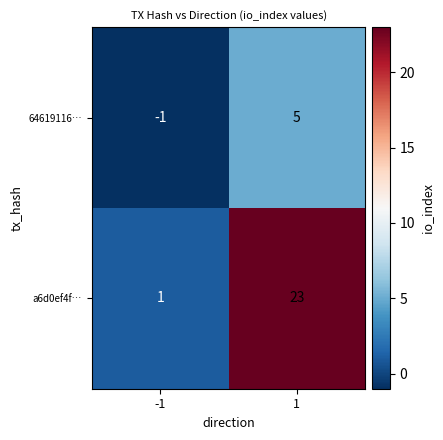

What is the total value across all series at 1?

28